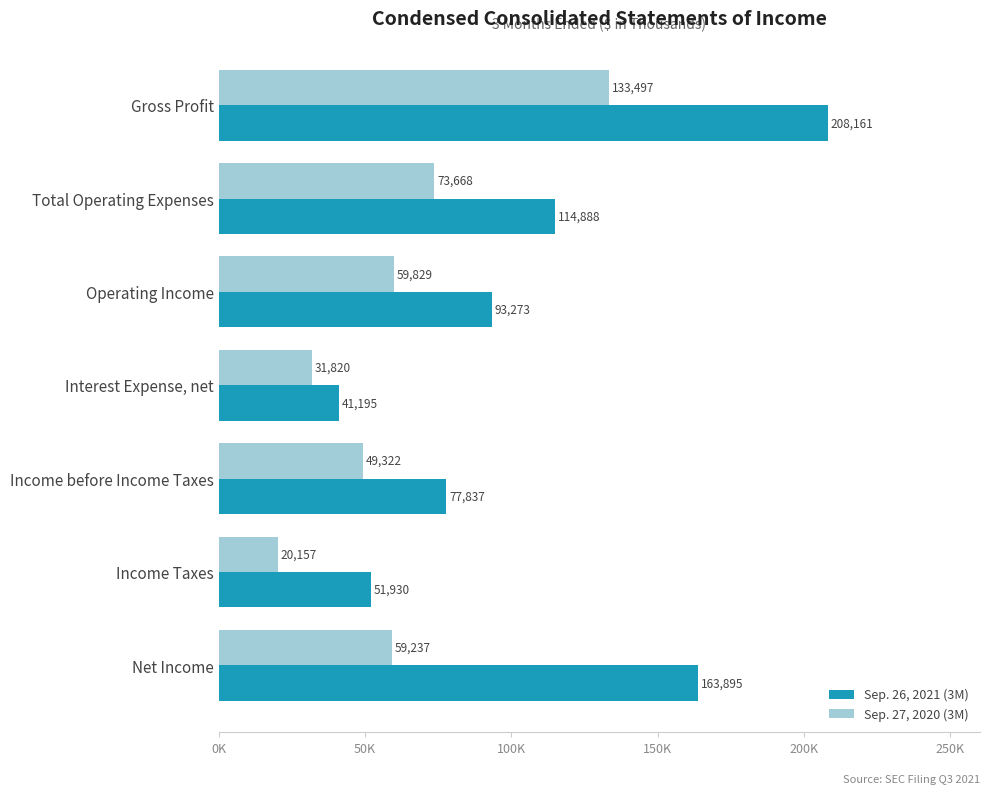

What are all the series names shown in the legend?

Sep. 26, 2021 (3M), Sep. 27, 2020 (3M)